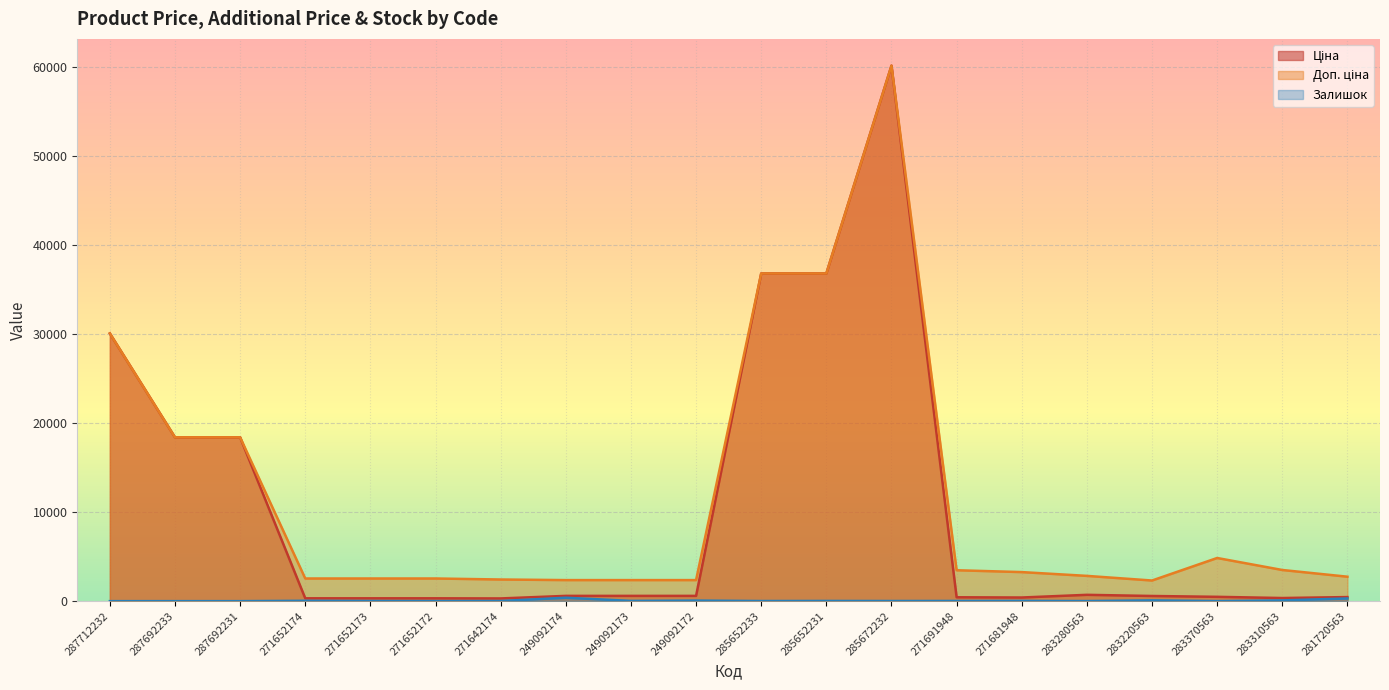

Does the chart display data point markers on the line(s)?

No